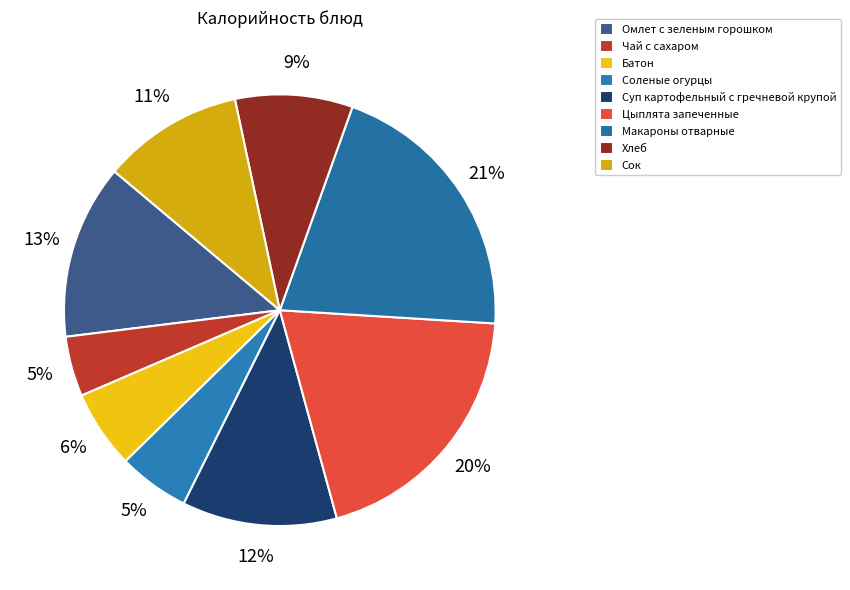

Is there any slice that represents more than half of the pie?

No